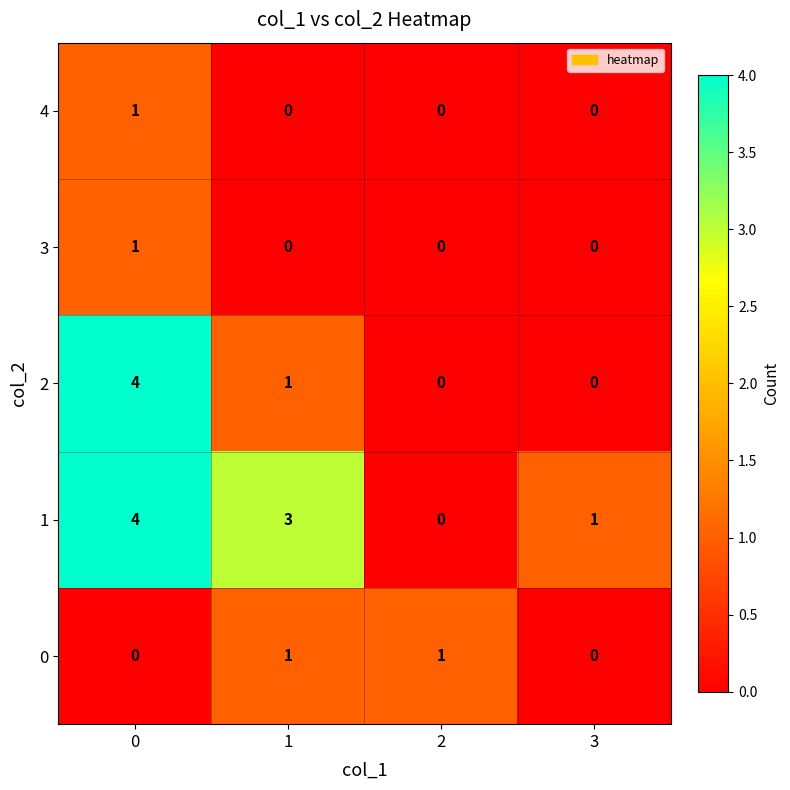

How many data points does each series have?

4